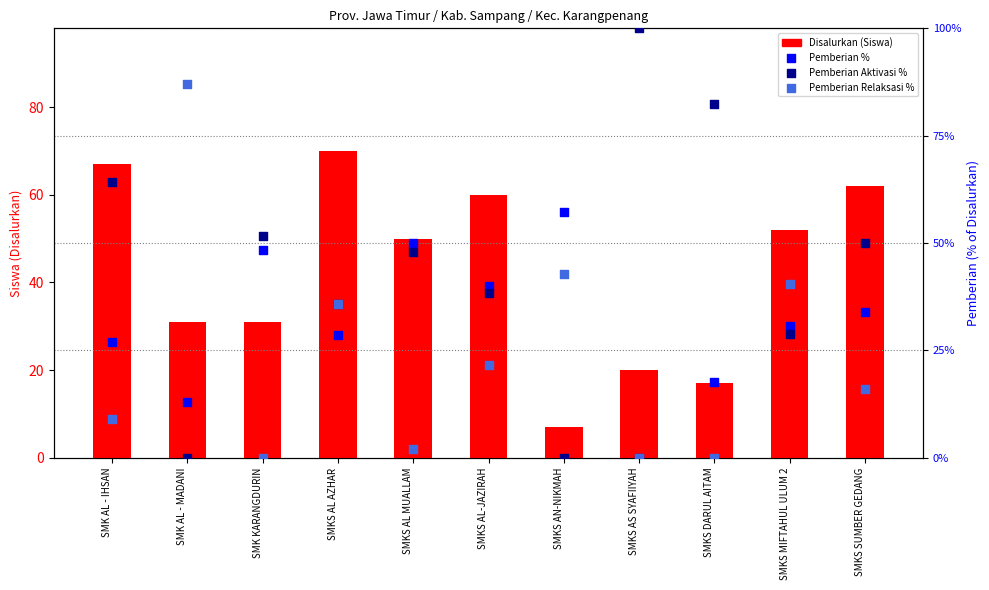

Which series reaches the maximum Y coordinate?

Pemberian Aktivasi %